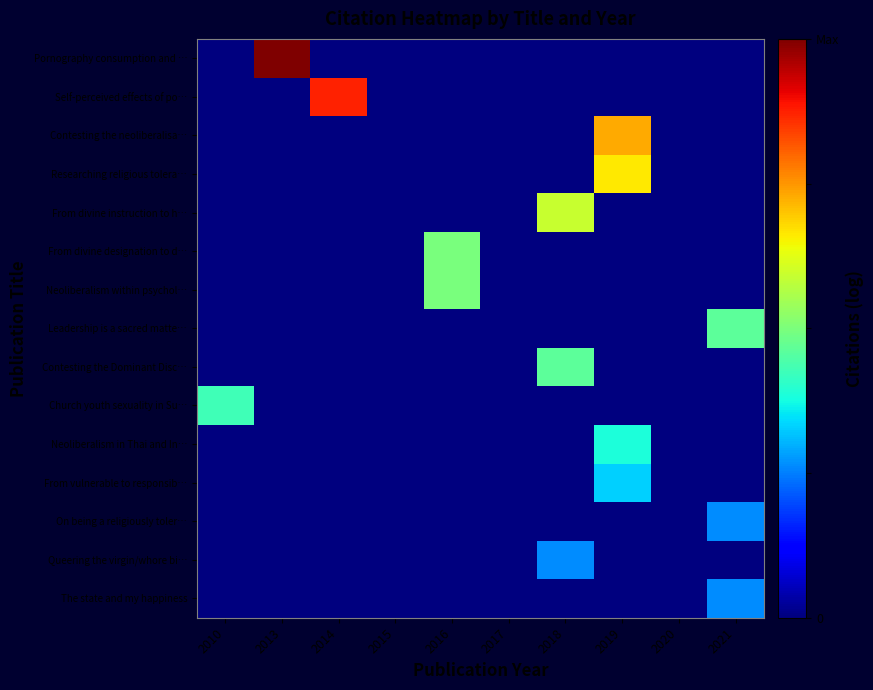

Reading left to right, list all the values displayed in this chart.

Pornography consumption and …: 2010=0.0	2013=4.2	2014=0.0	2015=0.0	2016=0.0	2017=0.0	2018=0.0	2019=0.0	2020=0.0	2021=0.0
Self-perceived effects of po…: 2010=0.0	2013=0.0	2014=3.7	2015=0.0	2016=0.0	2017=0.0	2018=0.0	2019=0.0	2020=0.0	2021=0.0
Contesting the neoliberalisa…: 2010=0.0	2013=0.0	2014=0.0	2015=0.0	2016=0.0	2017=0.0	2018=0.0	2019=3.0	2020=0.0	2021=0.0
Researching religious tolera…: 2010=0.0	2013=0.0	2014=0.0	2015=0.0	2016=0.0	2017=0.0	2018=0.0	2019=2.8	2020=0.0	2021=0.0
From divine instruction to h…: 2010=0.0	2013=0.0	2014=0.0	2015=0.0	2016=0.0	2017=0.0	2018=2.5	2019=0.0	2020=0.0	2021=0.0
From divine designation to d…: 2010=0.0	2013=0.0	2014=0.0	2015=0.0	2016=2.1	2017=0.0	2018=0.0	2019=0.0	2020=0.0	2021=0.0
Neoliberalism within psychol…: 2010=0.0	2013=0.0	2014=0.0	2015=0.0	2016=2.1	2017=0.0	2018=0.0	2019=0.0	2020=0.0	2021=0.0
Leadership is a sacred matte…: 2010=0.0	2013=0.0	2014=0.0	2015=0.0	2016=0.0	2017=0.0	2018=0.0	2019=0.0	2020=0.0	2021=1.9
Contesting the Dominant Disc…: 2010=0.0	2013=0.0	2014=0.0	2015=0.0	2016=0.0	2017=0.0	2018=1.9	2019=0.0	2020=0.0	2021=0.0
Church youth sexuality in Su…: 2010=1.8	2013=0.0	2014=0.0	2015=0.0	2016=0.0	2017=0.0	2018=0.0	2019=0.0	2020=0.0	2021=0.0
Neoliberalism in Thai and In…: 2010=0.0	2013=0.0	2014=0.0	2015=0.0	2016=0.0	2017=0.0	2018=0.0	2019=1.6	2020=0.0	2021=0.0
From vulnerable to responsib…: 2010=0.0	2013=0.0	2014=0.0	2015=0.0	2016=0.0	2017=0.0	2018=0.0	2019=1.4	2020=0.0	2021=0.0
On being a religiously toler…: 2010=0.0	2013=0.0	2014=0.0	2015=0.0	2016=0.0	2017=0.0	2018=0.0	2019=0.0	2020=0.0	2021=1.1
Queering the virgin/whore bi…: 2010=0.0	2013=0.0	2014=0.0	2015=0.0	2016=0.0	2017=0.0	2018=1.1	2019=0.0	2020=0.0	2021=0.0
The state and my happiness: 2010=0.0	2013=0.0	2014=0.0	2015=0.0	2016=0.0	2017=0.0	2018=0.0	2019=0.0	2020=0.0	2021=1.1